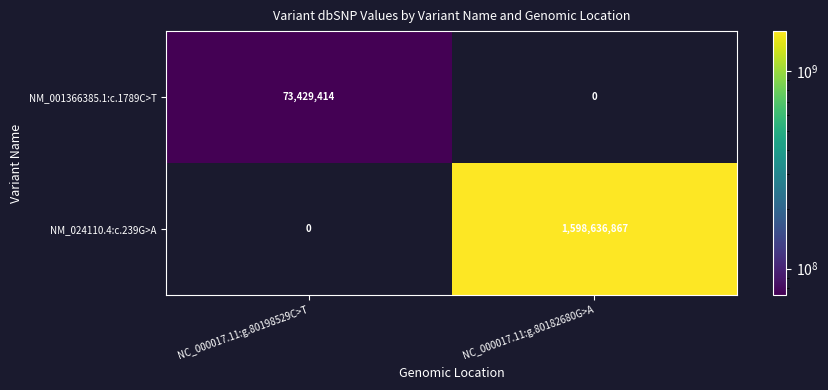

Which series has the largest range (max minus min)?

NM_024110.4:c.239G>A